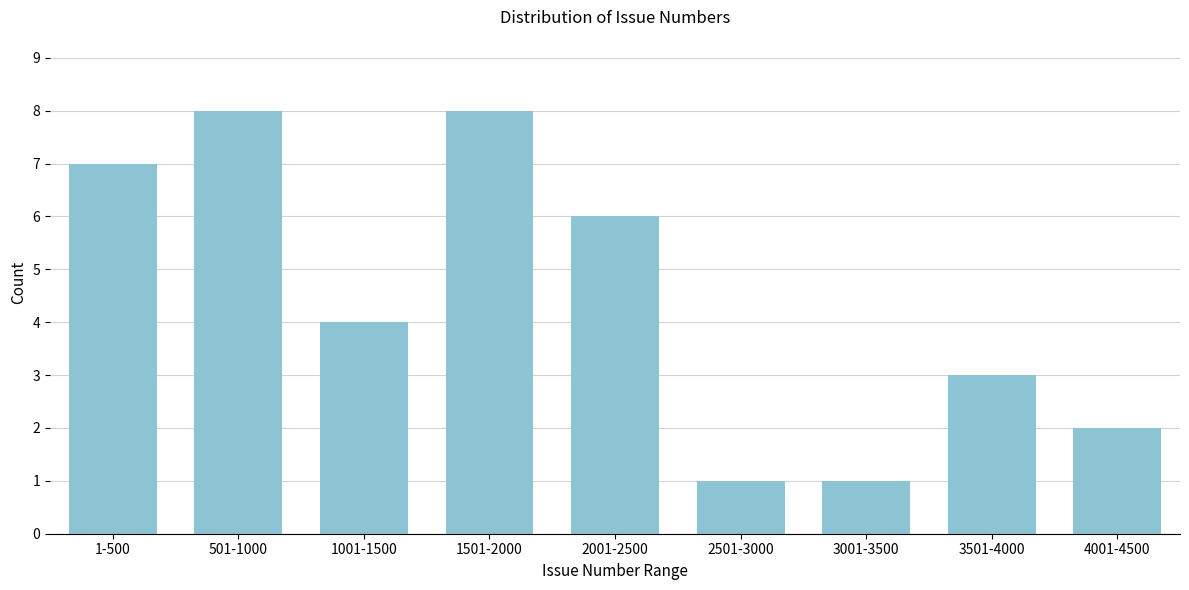

Reading left to right, transcribe all the data shown in this chart.

7	8	4	8	6	1	1	3	2